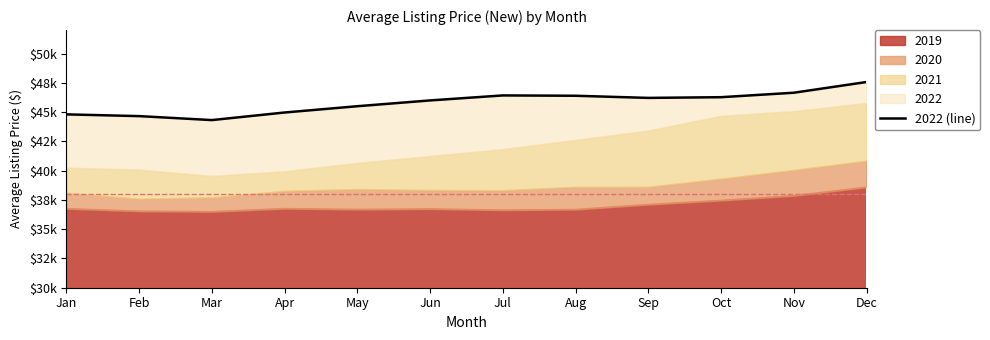

True or false: the data has more than 0 interior local peaks.

True